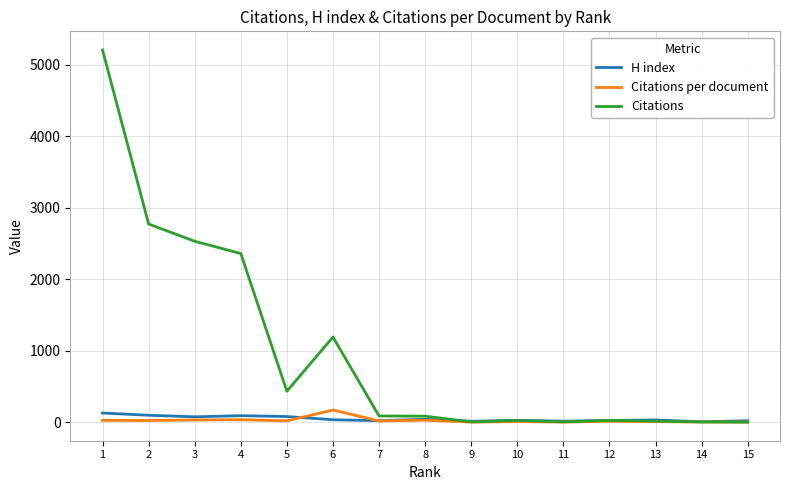

Which series has the widest spread of values?

Citations